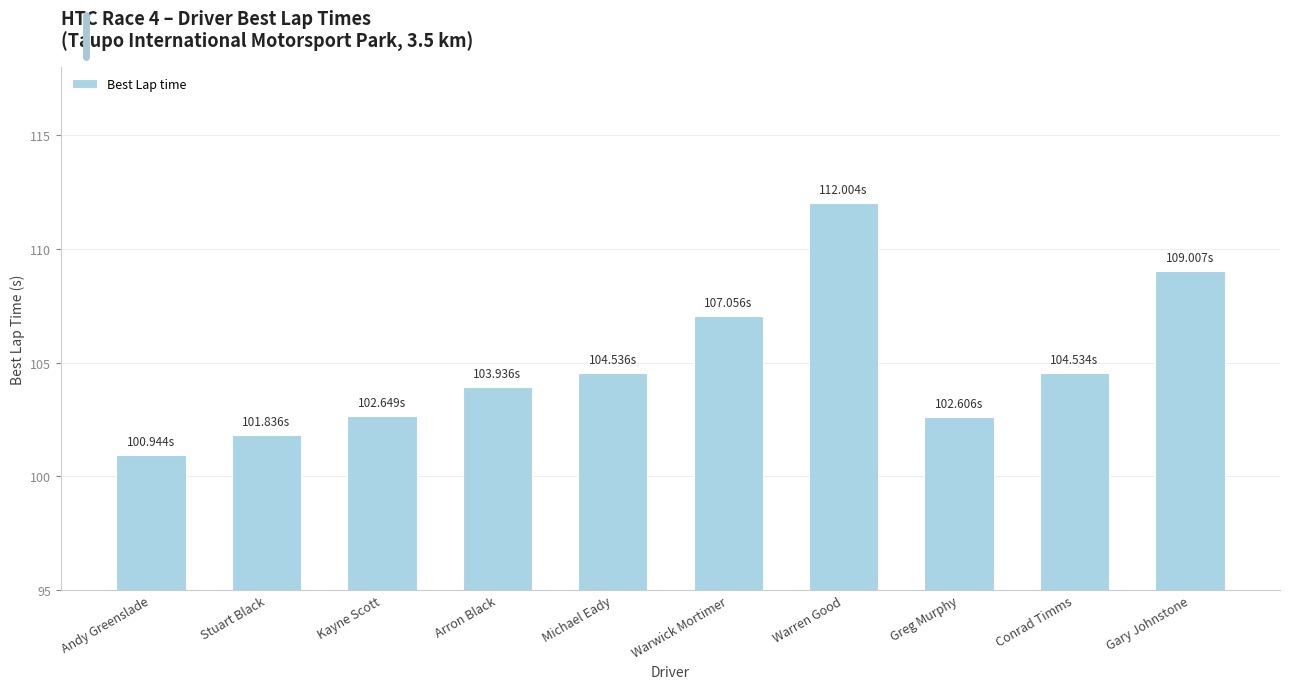

The chart shows a value of 109.0 at Gary Johnstone. True or false?

True